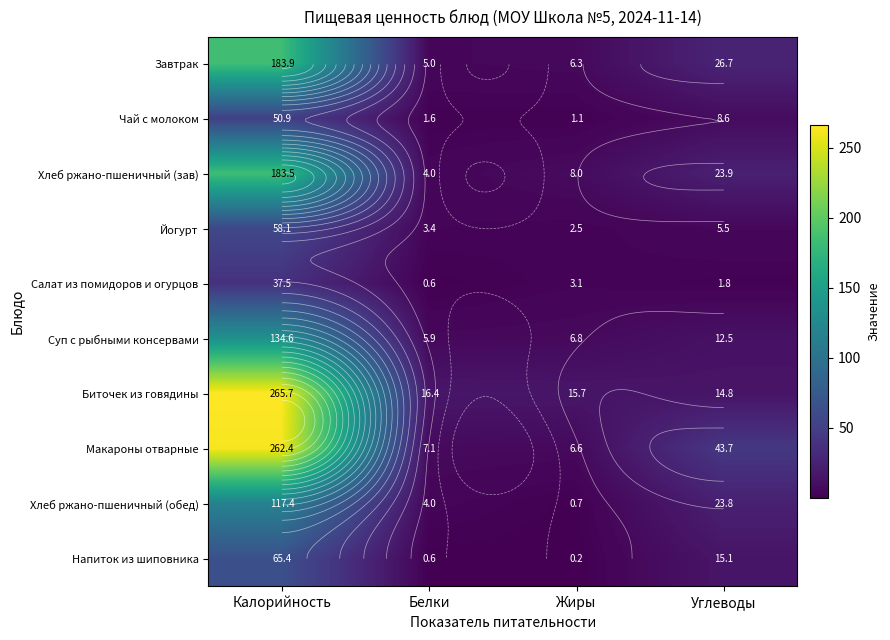

True or false: Салат из помидоров и огурцов has a value of 0.6 at Белки.

True